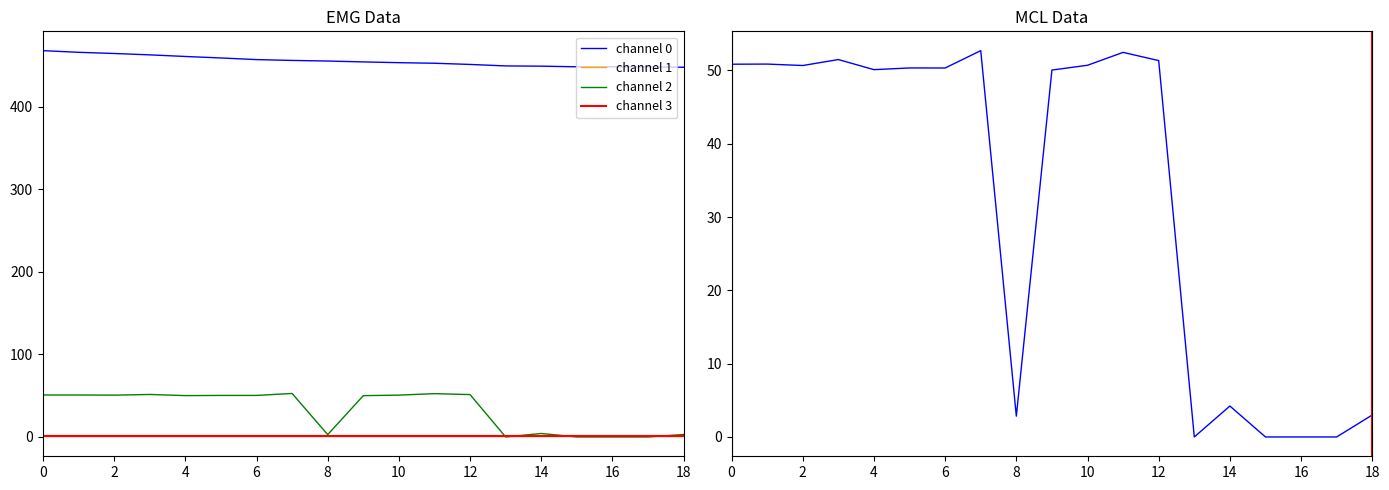

How many categories are shown in the chart?

19